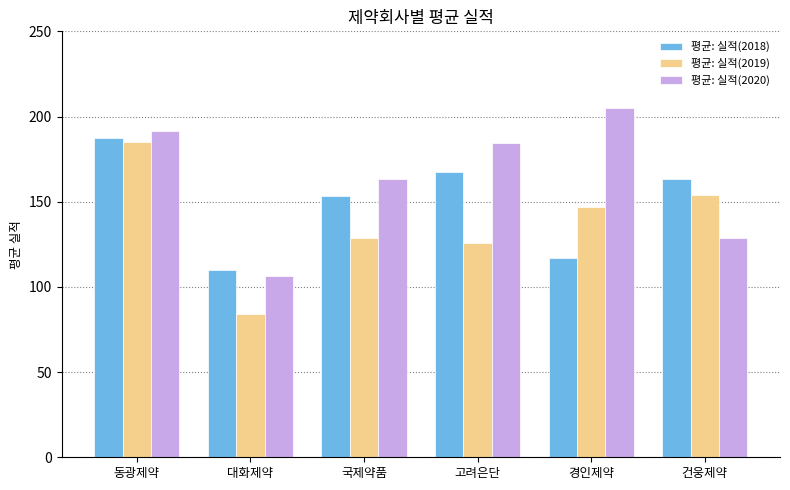

What position from the left is 경인제약?

5